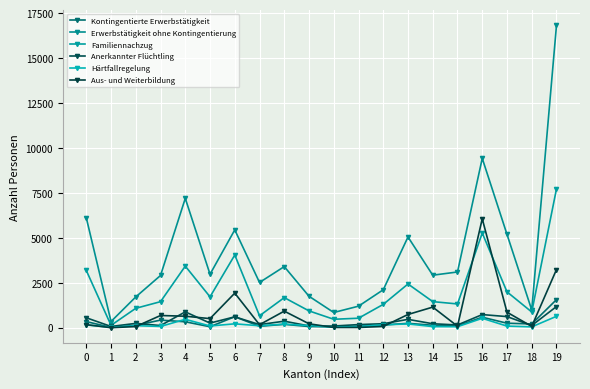

What is the sum of the Familiennachzug values at 0 and 12?

4482